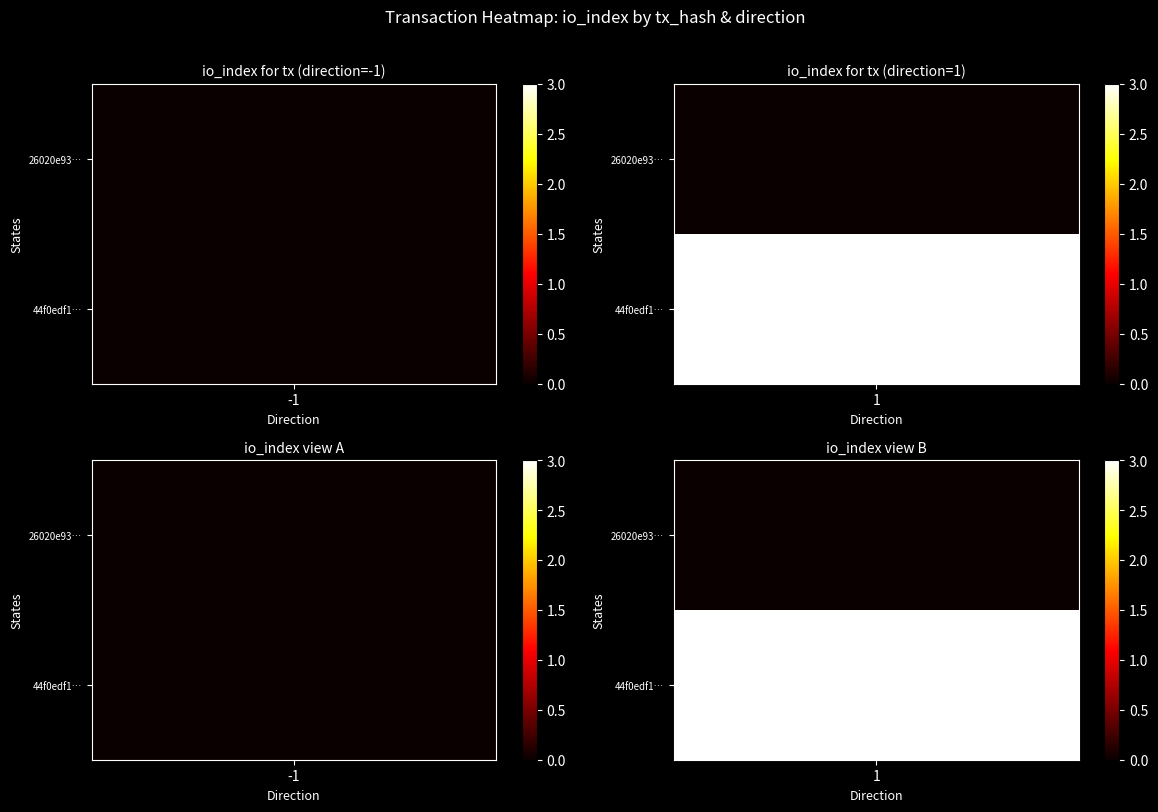

Which series has the largest total across all categories?

44f0edf13942bbd19509a5e4b5072f8c04d2ebb